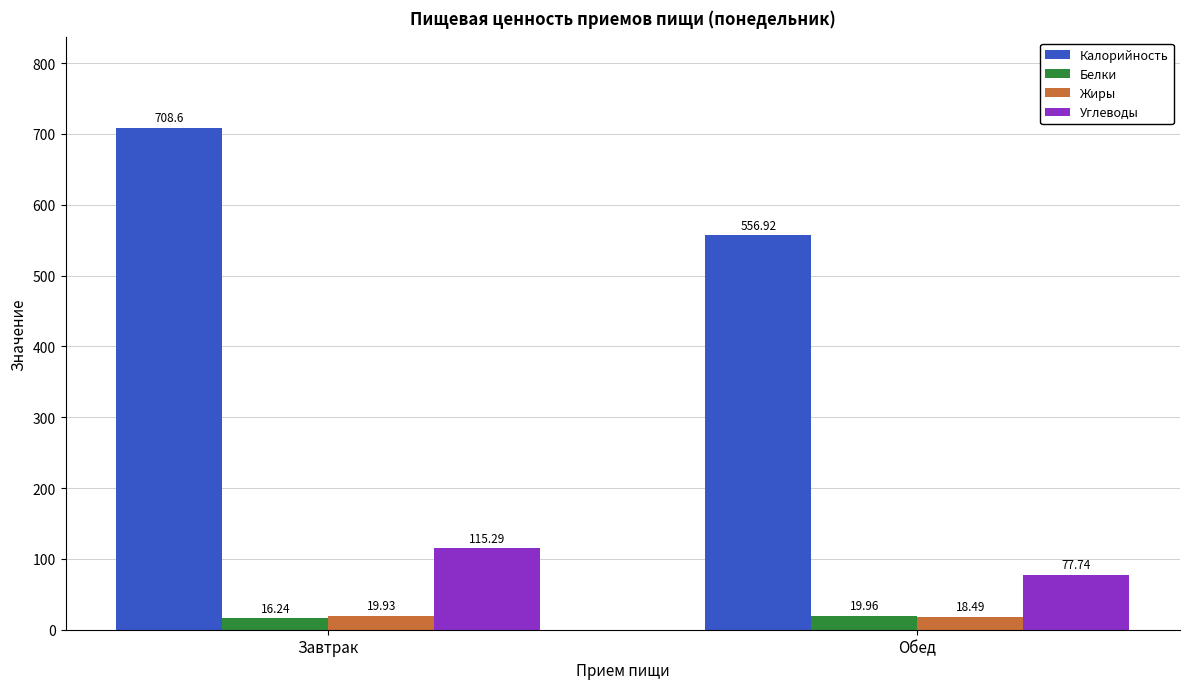

At which label does Углеводы reach its minimum?

Обед